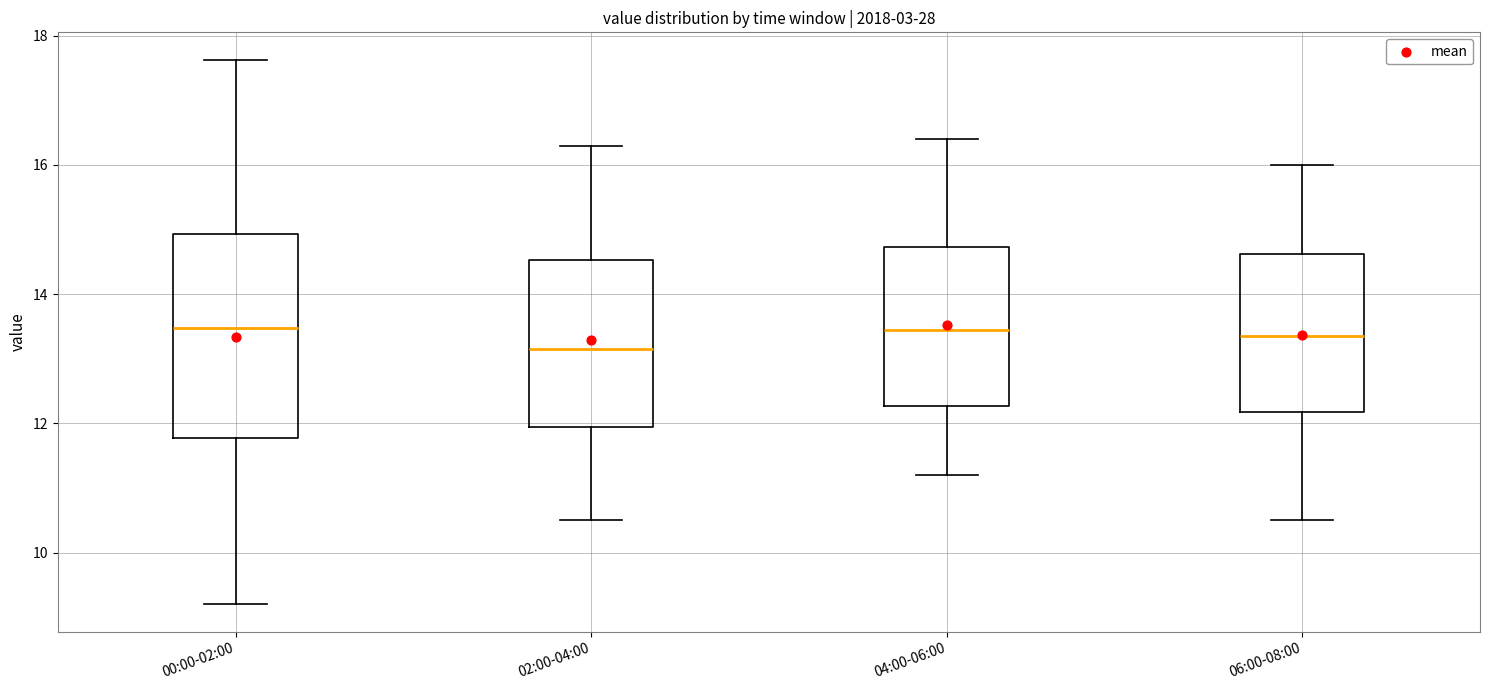

Reading left to right, read every box against the y-axis: the position of its median line, the range the box covers, and the ends of its whiskers. The values are not printed on the chart, so give them approximately, as read against the axis.

00:00-02:00: median 13.4, box 11.8 to 15.0, whiskers 9.2 to 17.6
02:00-04:00: median 13.2, box 12.0 to 14.6, whiskers 10.6 to 16.4
04:00-06:00: median 13.4, box 12.2 to 14.8, whiskers 11.2 to 16.4
06:00-08:00: median 13.4, box 12.2 to 14.6, whiskers 10.6 to 16.0